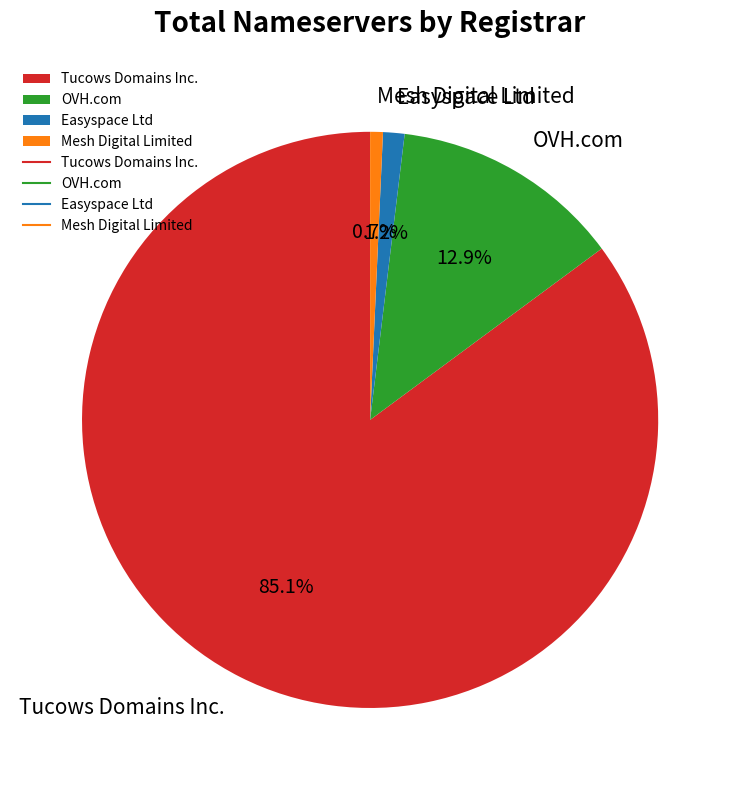

Which category has the biggest portion of the pie?

Tucows Domains Inc.